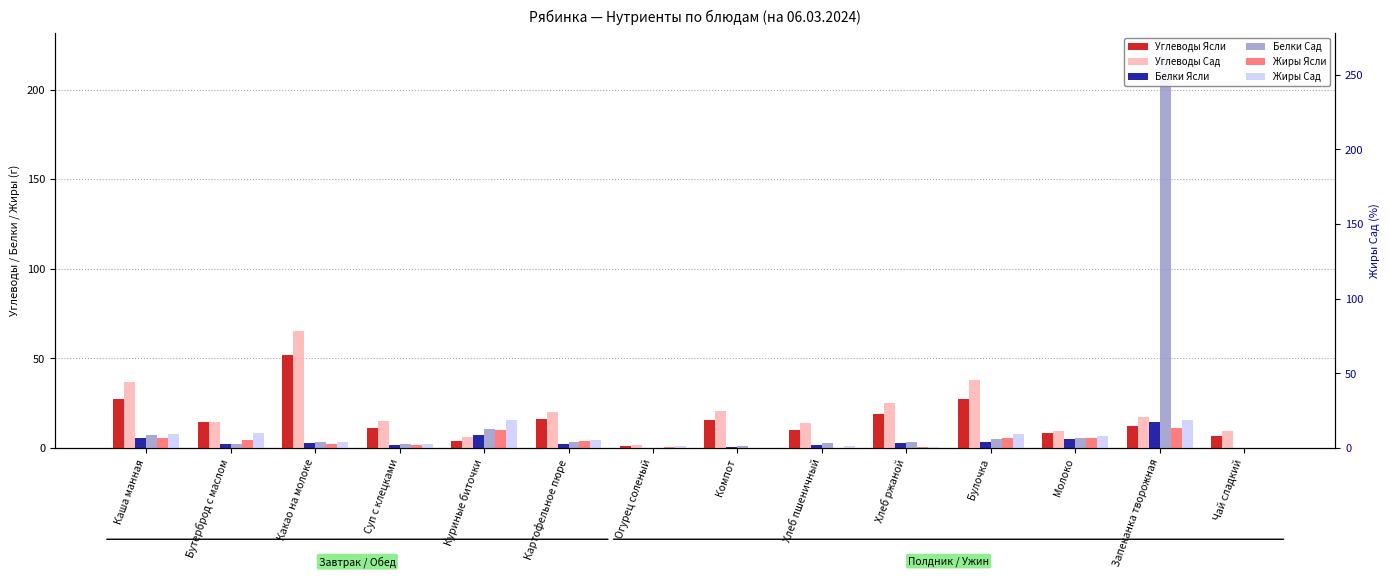

What is the label of the 9th bar from the right?

Картофельное пюре